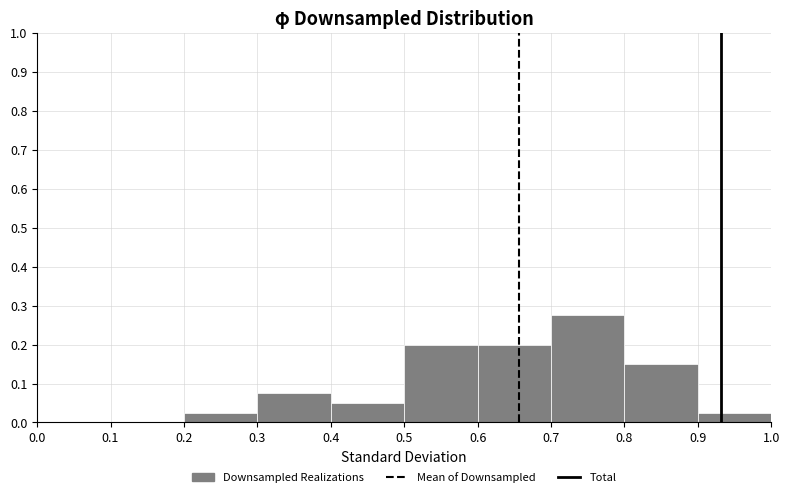

Which range on the x-axis has the tallest bar?

0.7 to 0.8